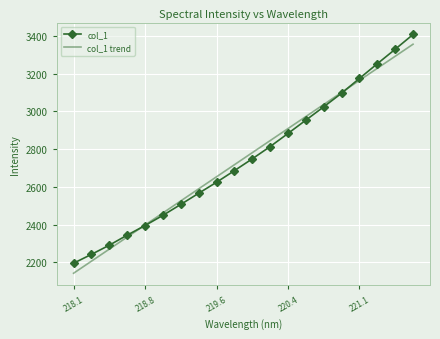

What is the maximum value for col_1 trend?

3355.9